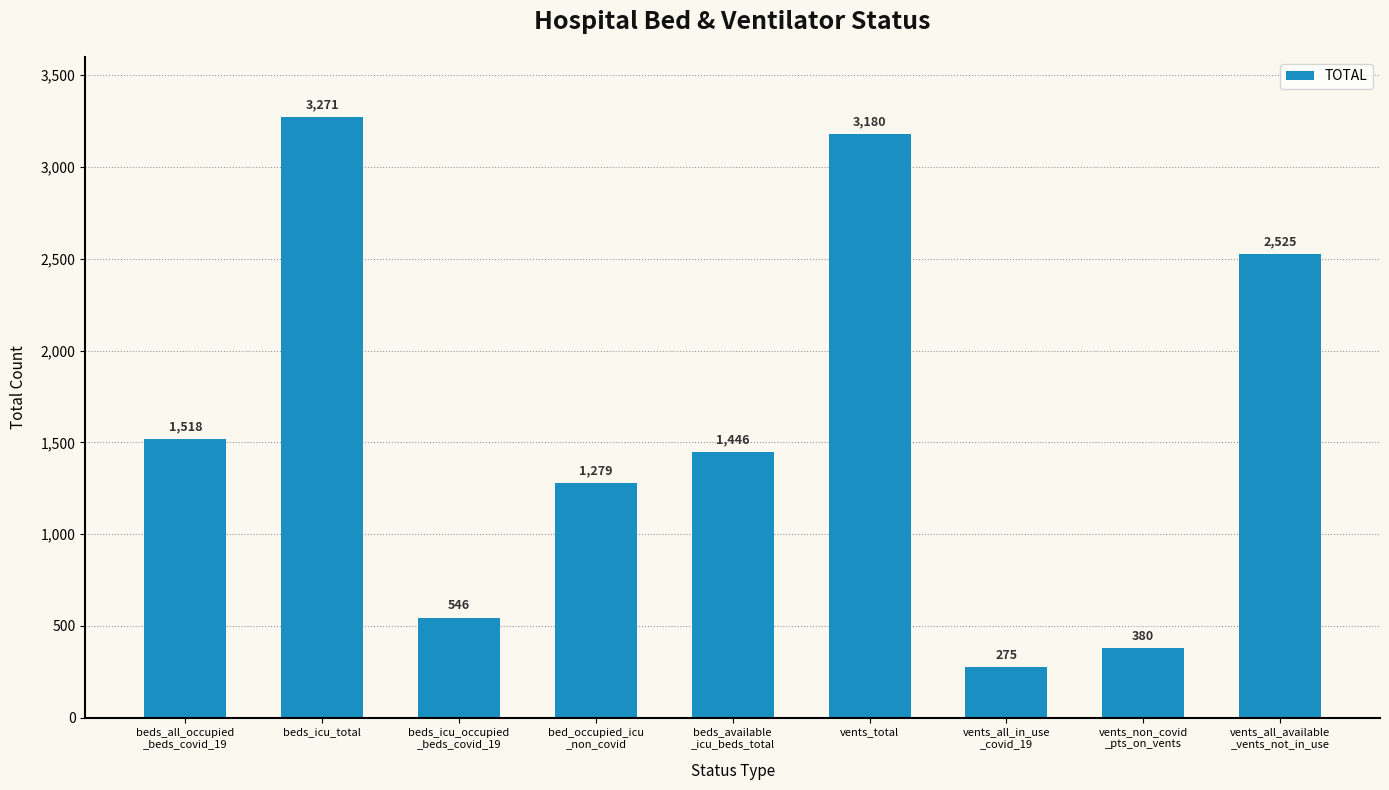

Is it true that the value at vents_all_available
_vents_not_in_use is 922?

False